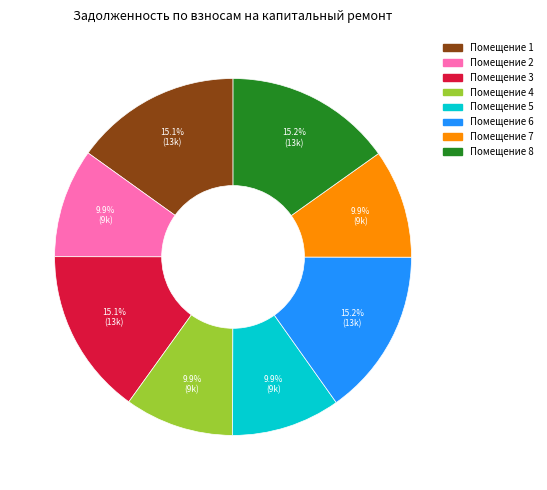

To the nearest percent, what is the difference between the largest and smallest slice percentages?

5%